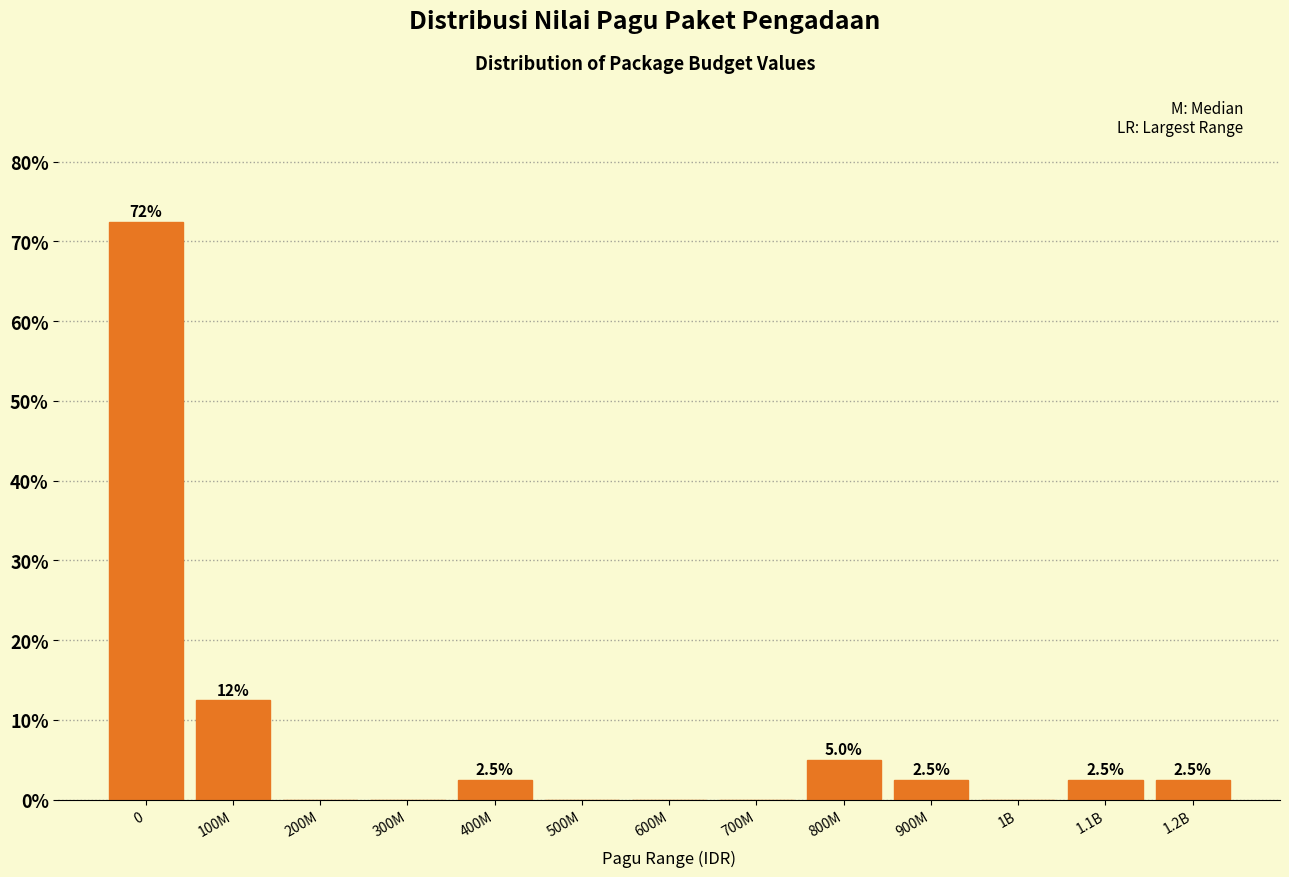

Reading left to right, extract all data points from this chart.

0=72.5	100M=12.5	200M=0.0	300M=0.0	400M=2.5	500M=0.0	600M=0.0	700M=0.0	800M=5.0	900M=2.5	1B=0.0	1.1B=2.5	1.2B=2.5